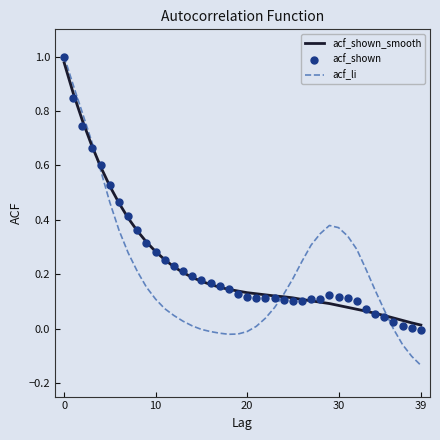

What are all the series names shown in the legend?

acf_shown_smooth, acf_li, acf_shown